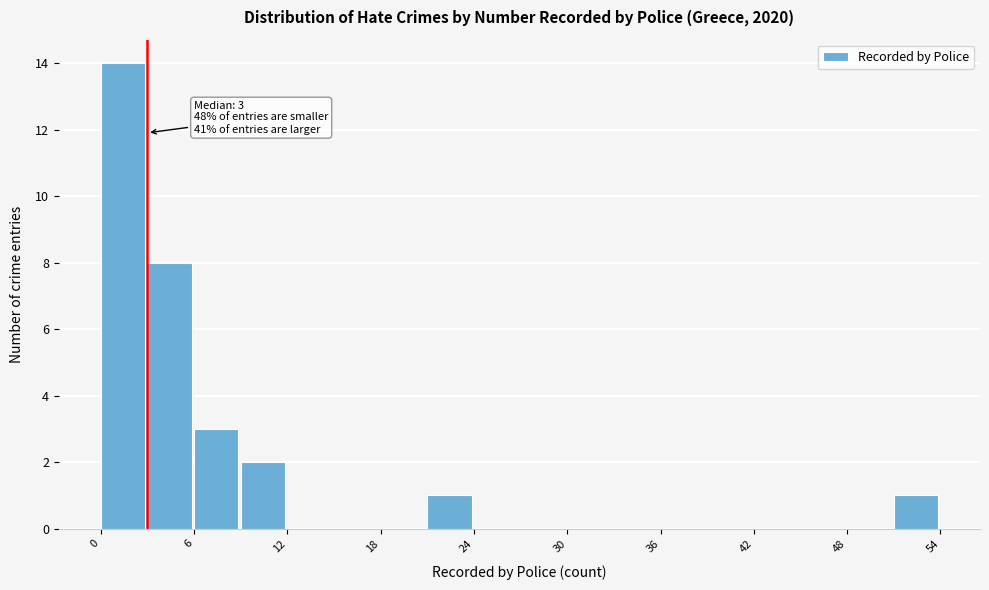

Read against the x-axis, roughly where is the centre of the tallest bar?

1